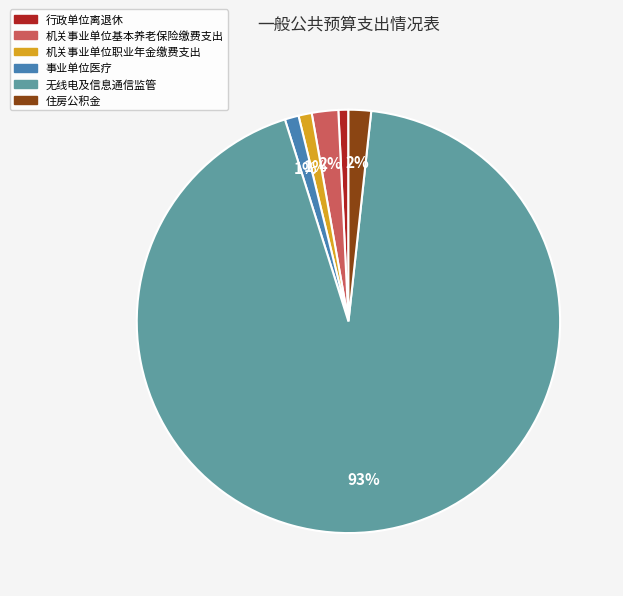

How many slices are in this pie chart?

6